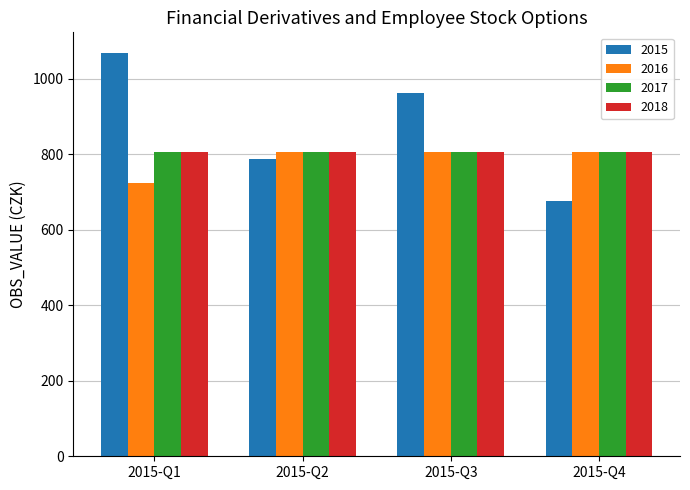

At how many categories does at least one series exceed 894?

2